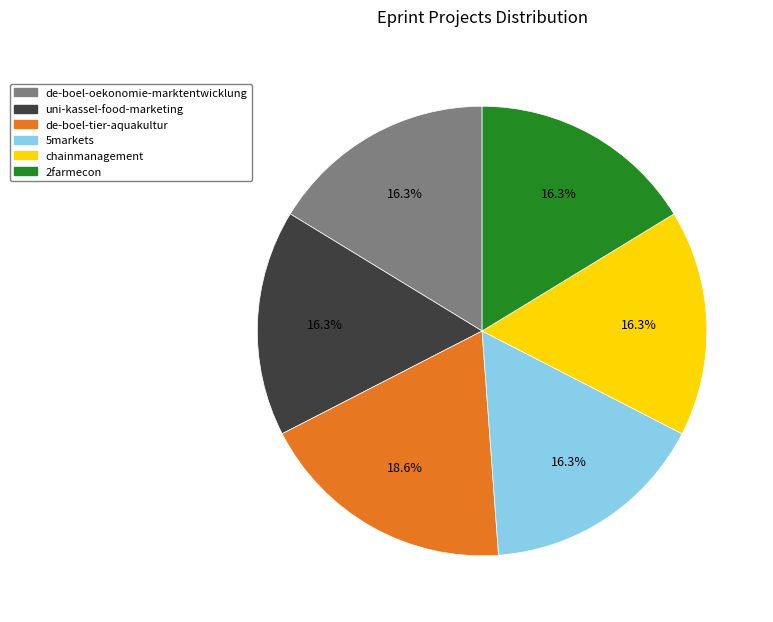

The de-boel-oekonomie-marktentwicklung slice represents 3% of the pie. True or false?

False